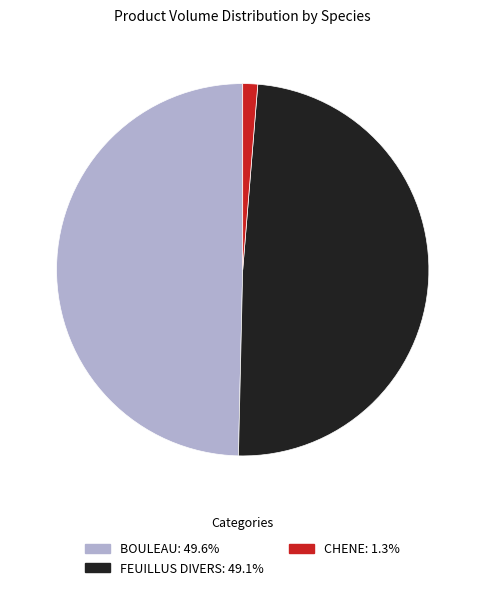

Which category has the smallest portion of the pie?

CHENE